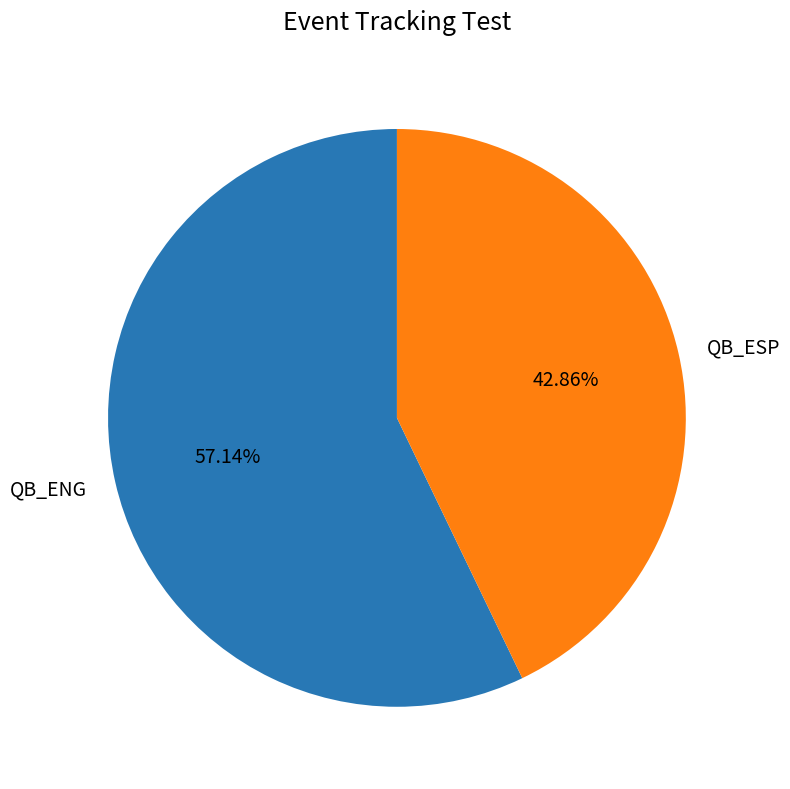

What is the total percentage of QB_ENG and QB_ESP?

100.0%